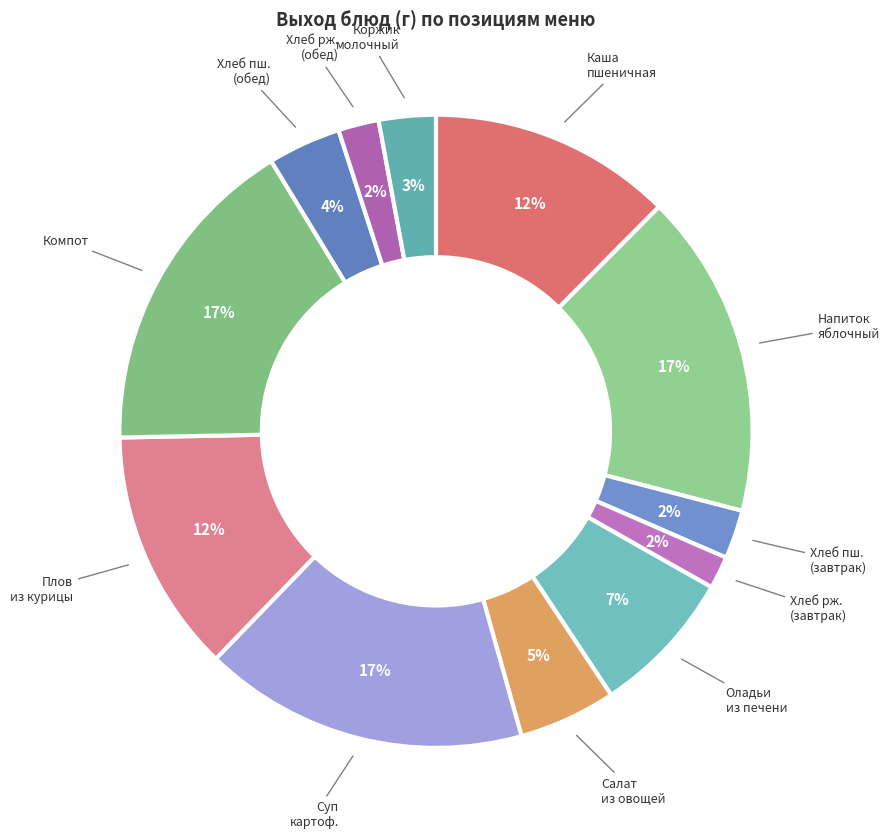

How many slices are in this pie chart?

12